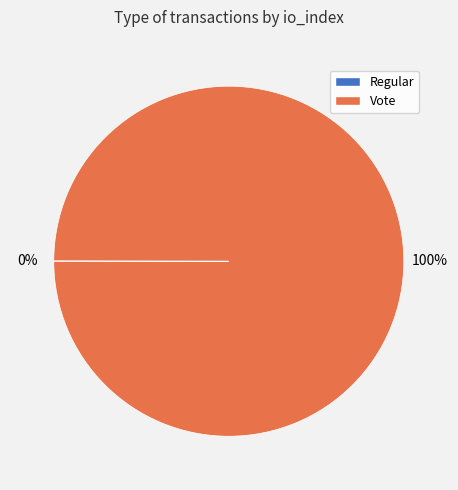

To the nearest percent, what portion does Vote represent?

100%